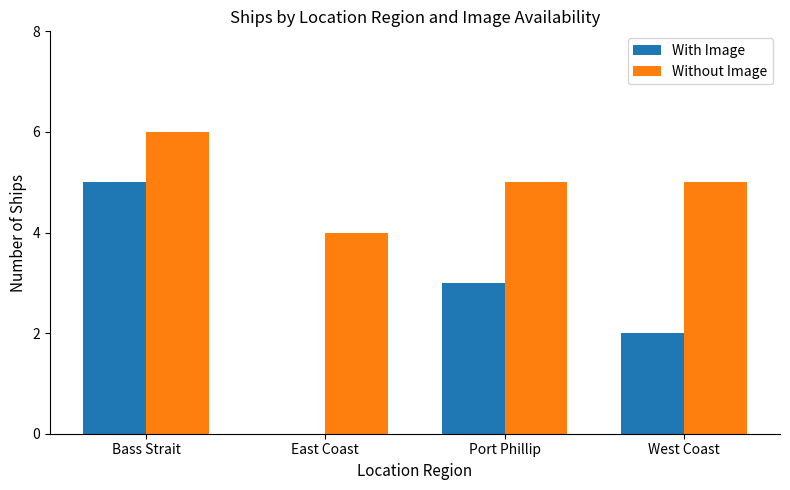

What is the sum of the Without Image values at West Coast and Bass Strait?

11